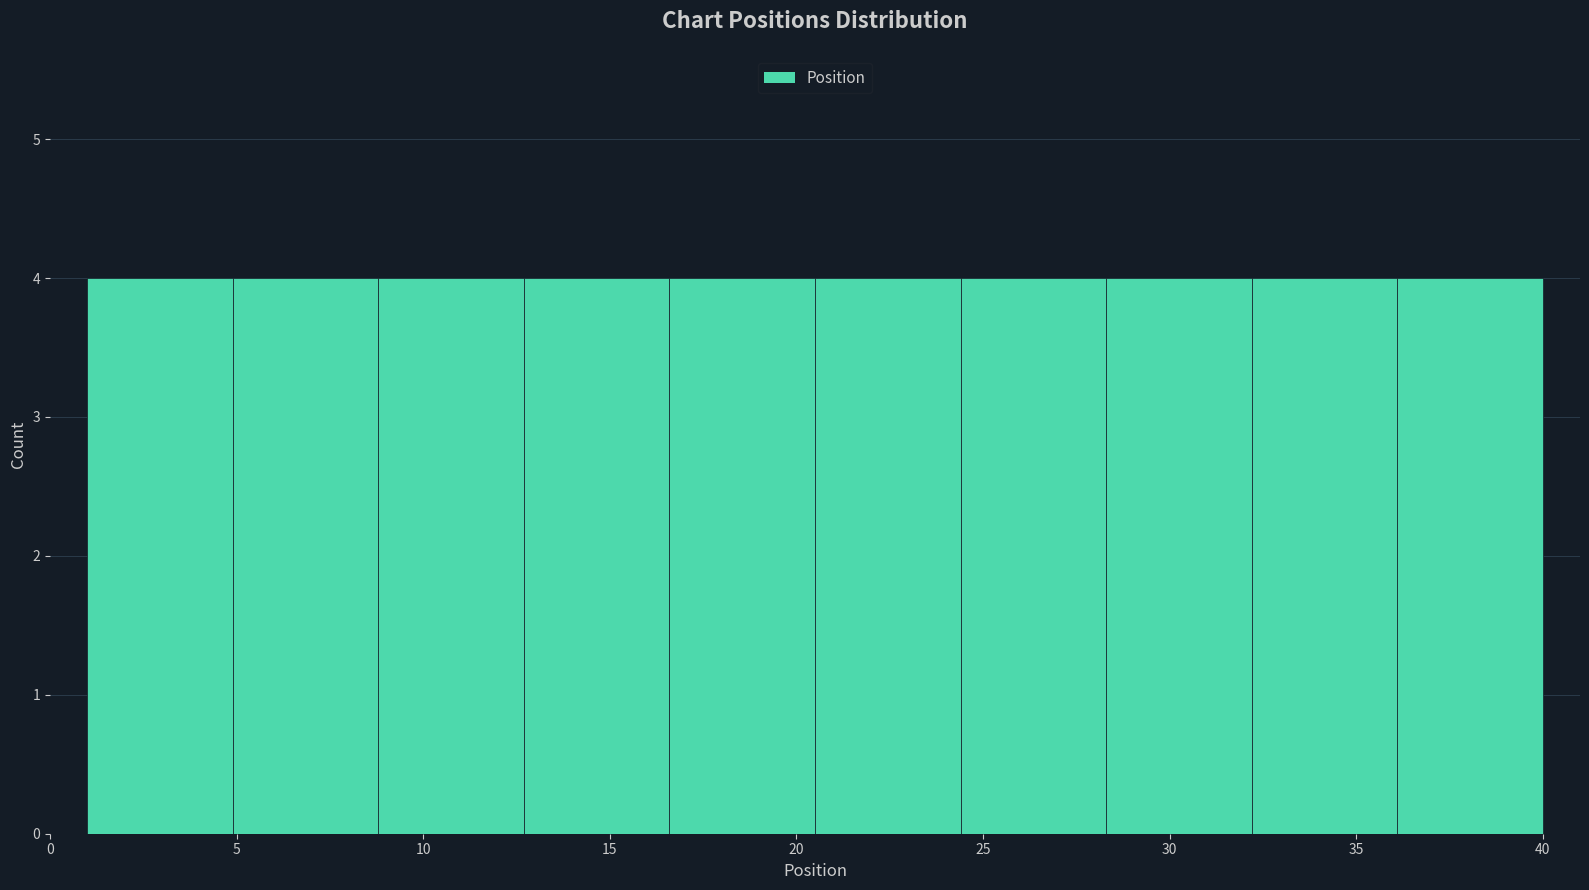

Reading left to right, list every bar in this chart as the range it spans on the x-axis followed by its height. Neither the bar edges nor the heights are printed on the chart, so give them approximately, as read against the axes.

1.0 to 4.9: 4
4.9 to 8.8: 4
8.8 to 12.7: 4
12.7 to 16.6: 4
16.6 to 20.5: 4
20.5 to 24.4: 4
24.4 to 28.3: 4
28.3 to 32.2: 4
32.2 to 36.1: 4
36.1 to 40.0: 4